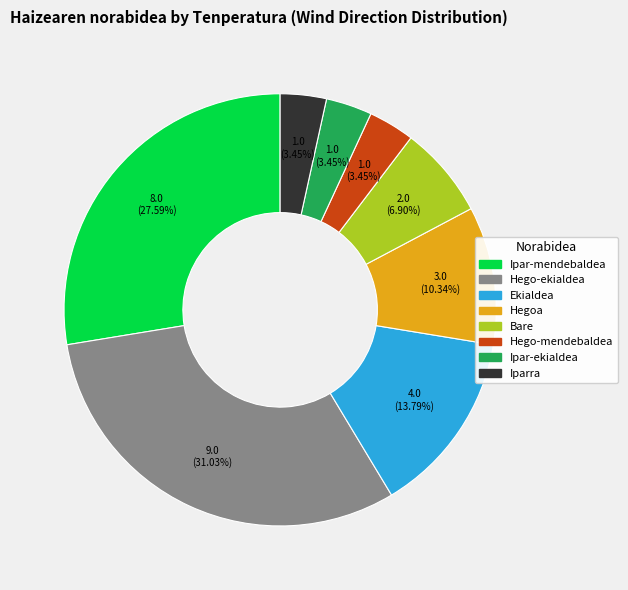

True or false: Hego-ekialdea accounts for 40% of the total.

False